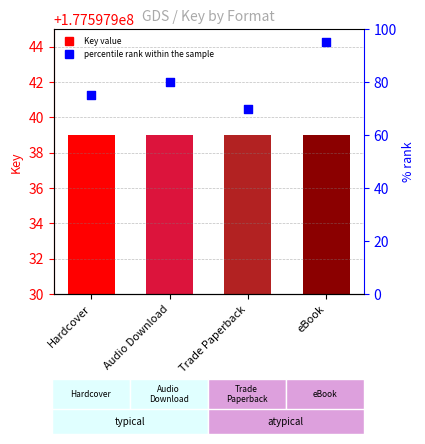

Is the value of percentile rank within the sample at Hardcover greater than the value of Key at Audio Download?

No